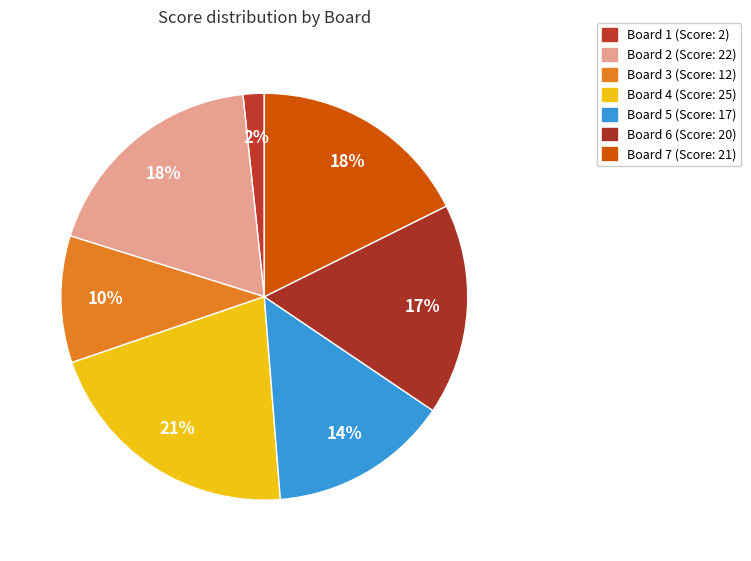

Is it true that Board 1 is 2% of the pie?

True